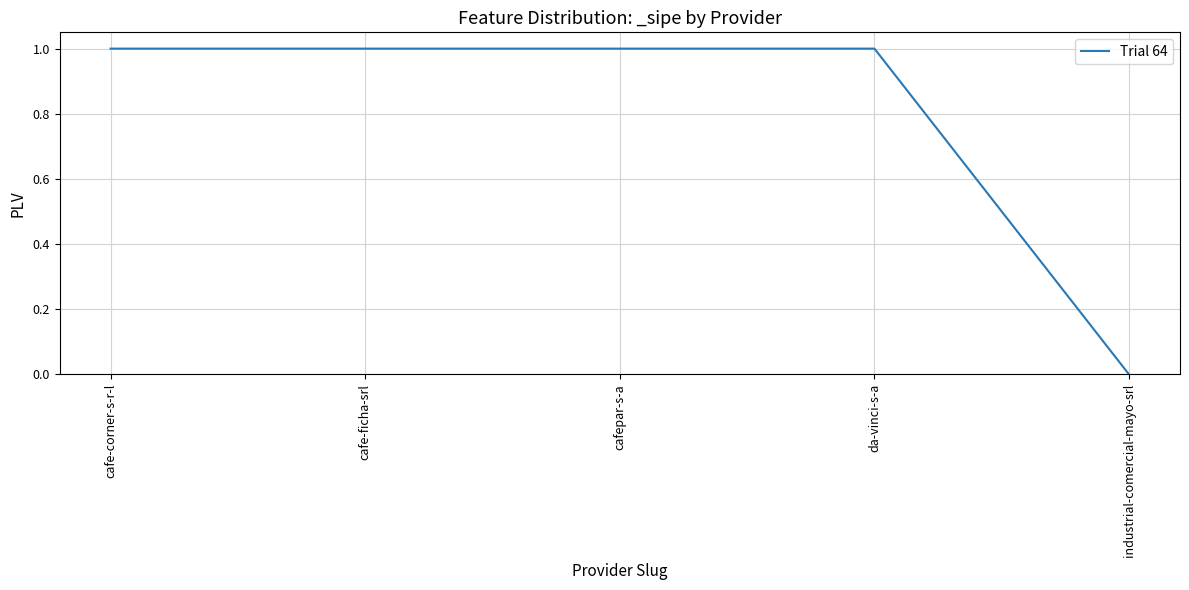

Reading left to right, list all the values displayed in this chart.

cafe-corner-s-r-l=1	cafe-ficha-srl=1	cafepar-s-a=1	da-vinci-s-a=1	industrial-comercial-mayo-srl=0